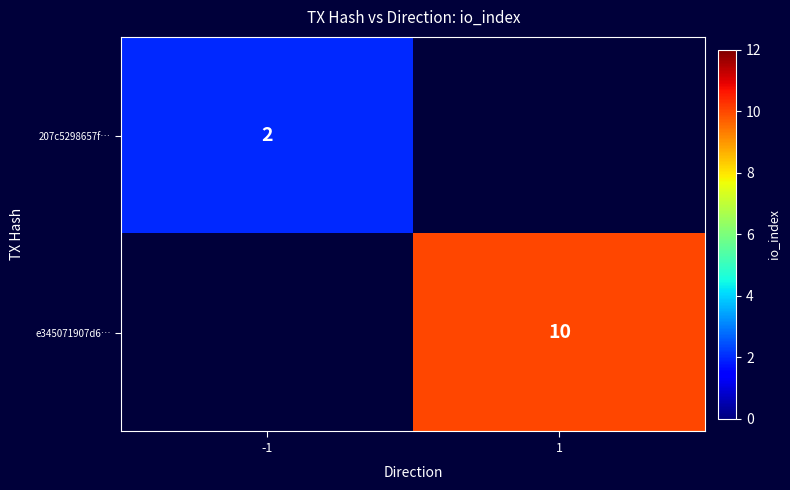

The e345071907d6… series shows 18 at 1. True or false?

False